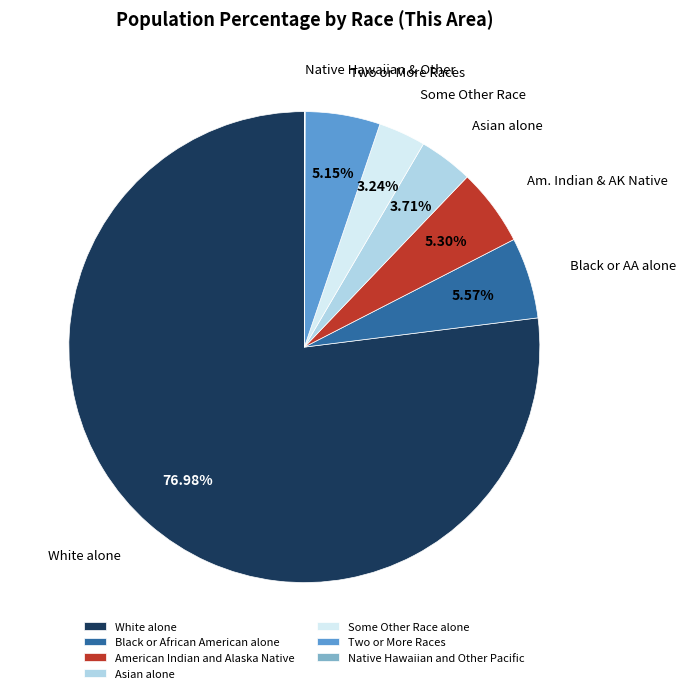

Approximately how many times larger is the value at Some Other Race alone compared to Two or More Races?

0.6